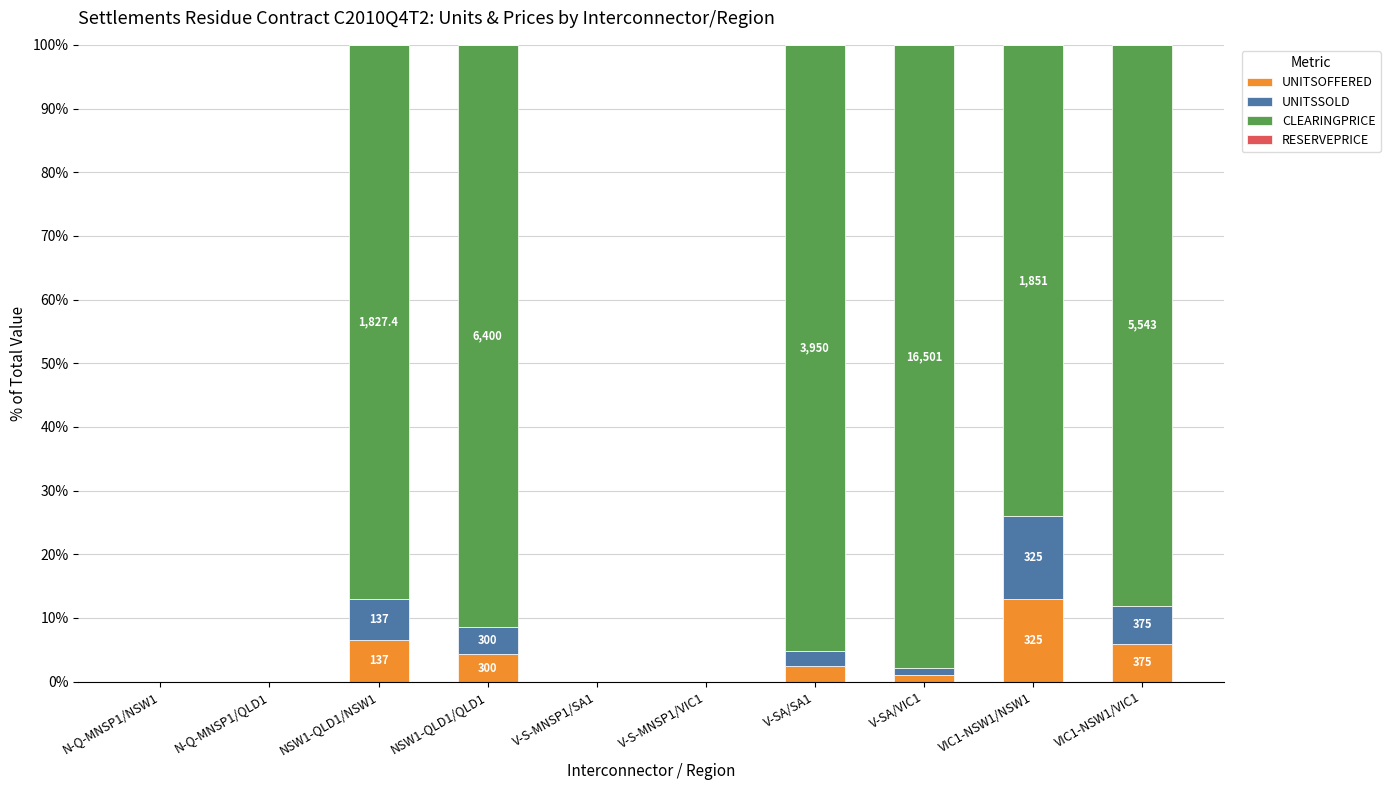

How many data points in UNITSOFFERED are above 2?

5